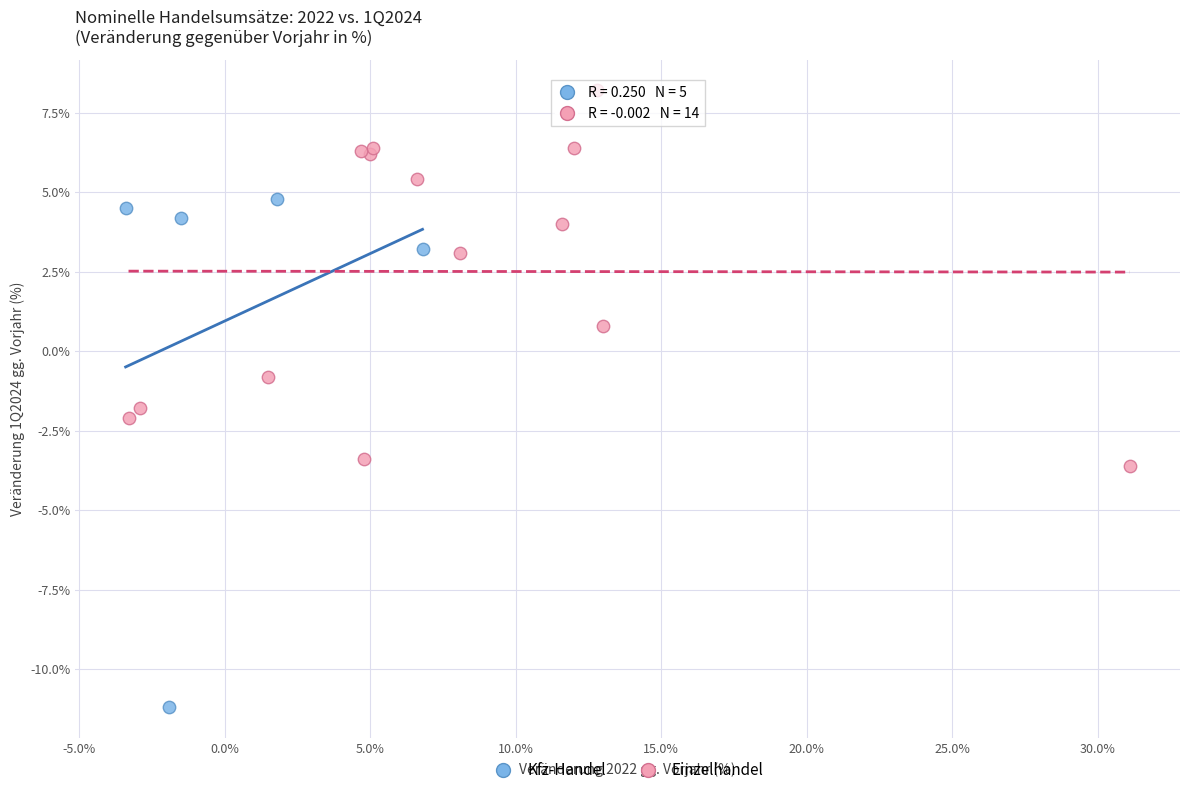

What are all the series names shown in the legend?

Kfz-Handel, Einzelhandel